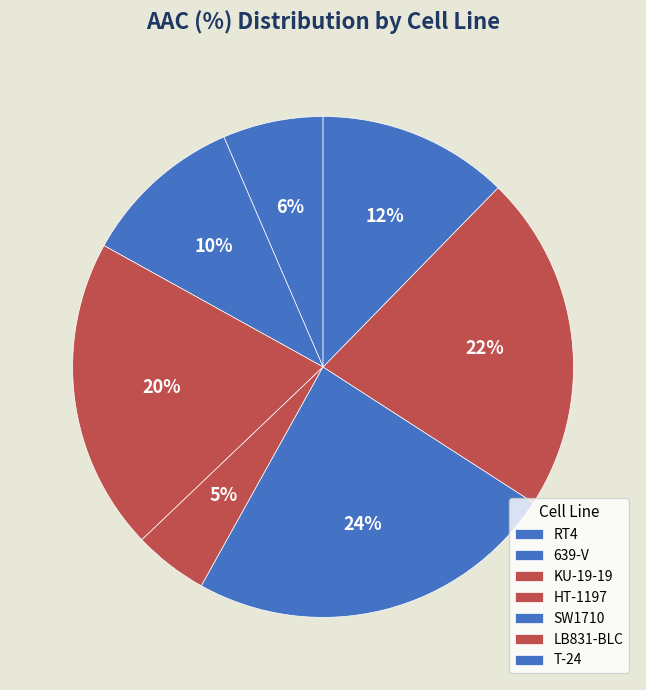

Combined, do SW1710 and T-24 account for over 50%?

No